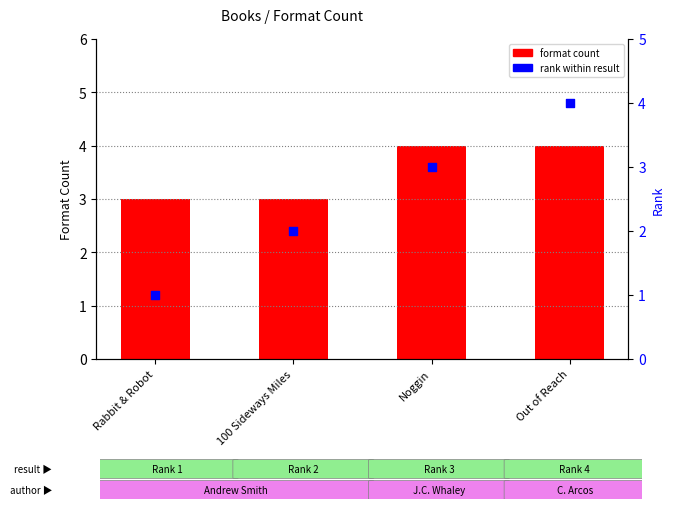

At how many categories does at least one series exceed 1?

4